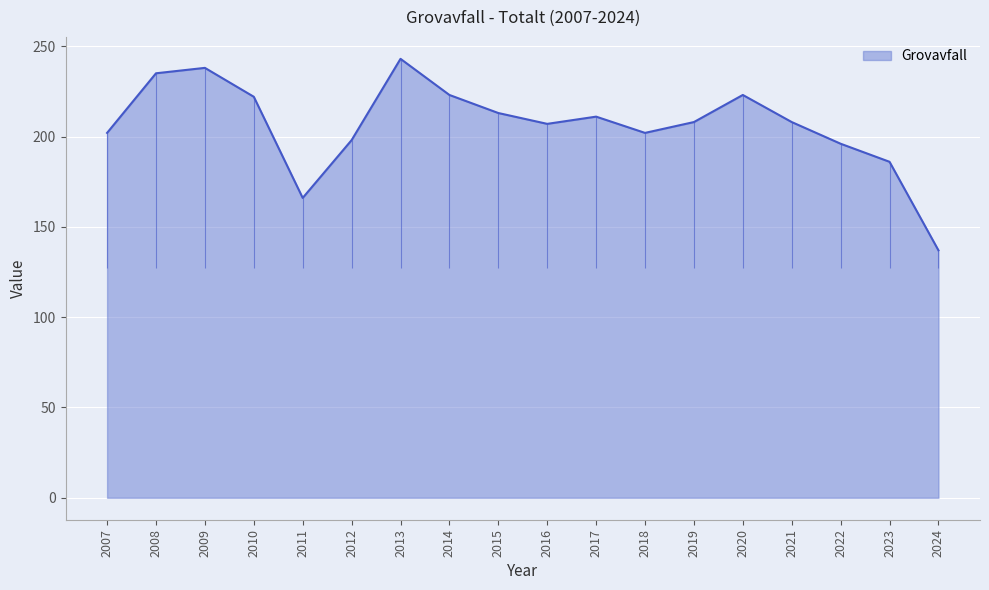

What is the difference between the maximum and minimum values?

106